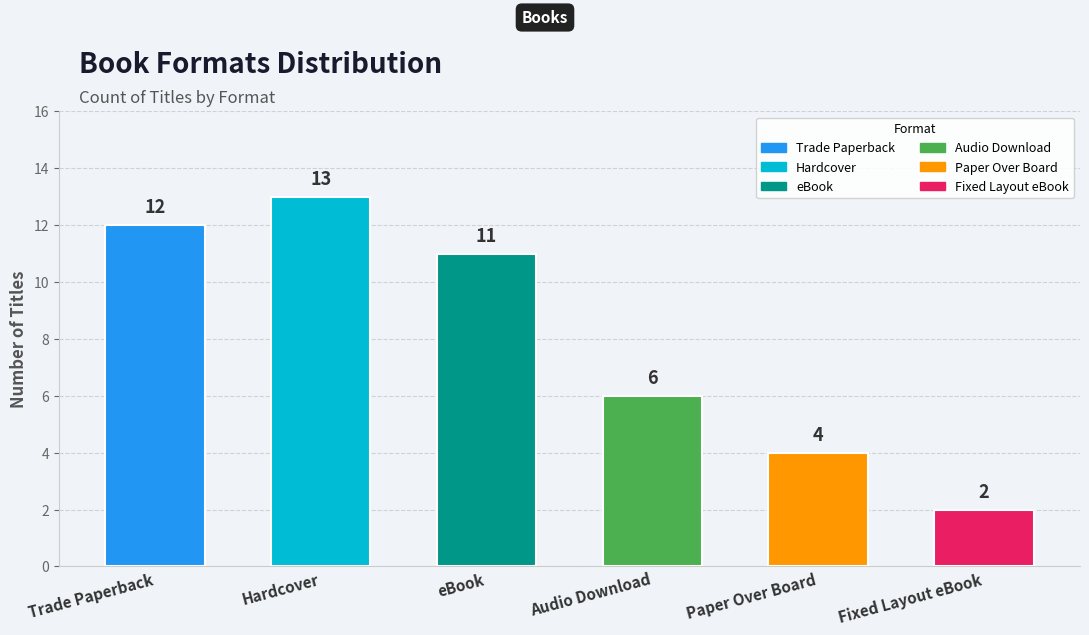

The value at Hardcover is 3. True or false?

False